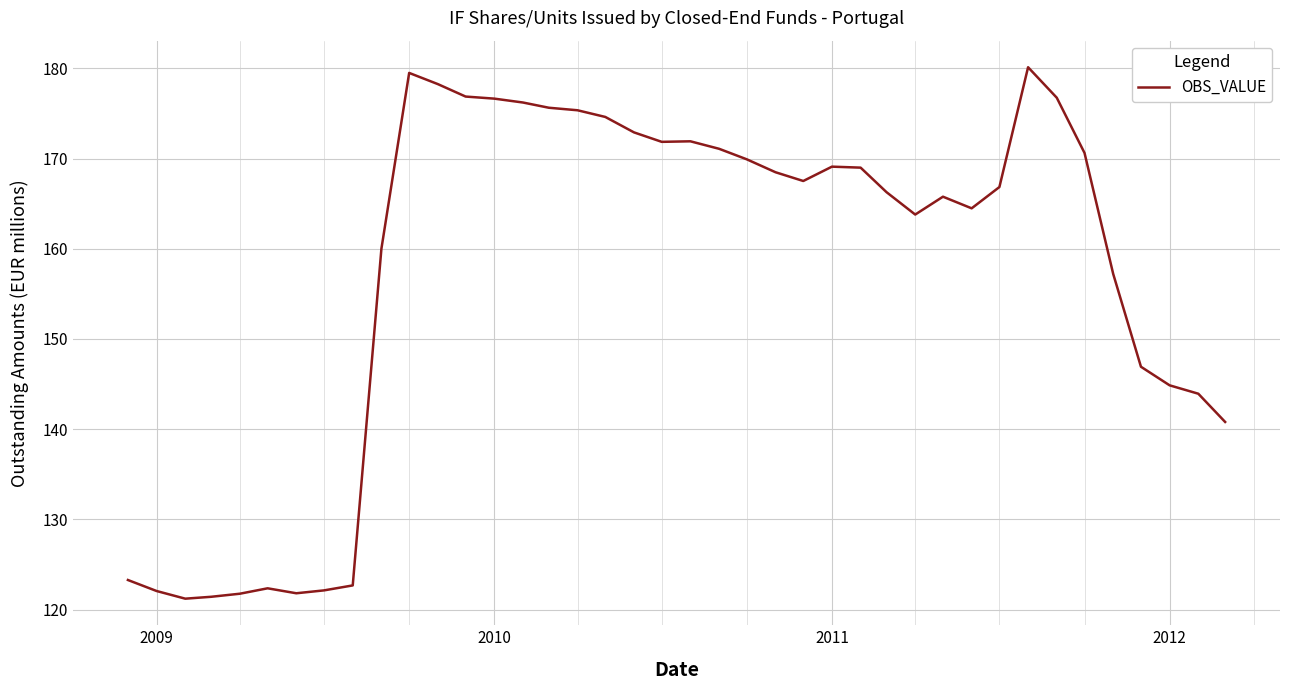

What is the difference between the maximum and minimum values?

58.9